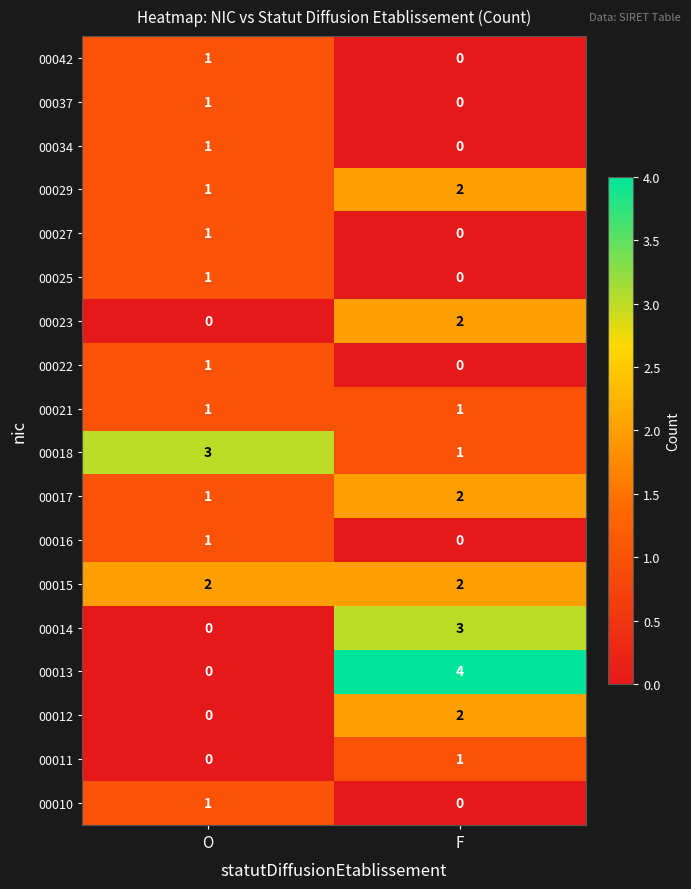

List the labels in order of 00029 value, smallest first.

O, F